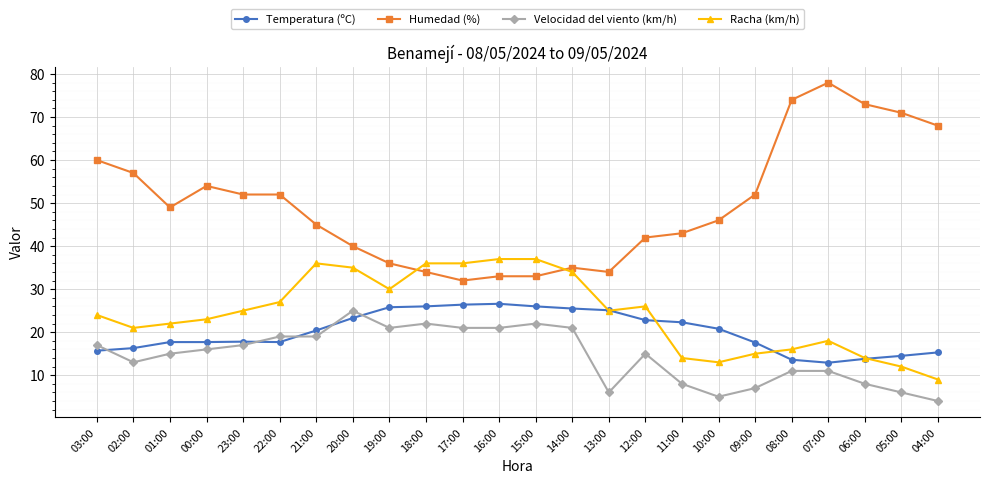

What is the label of the 22nd point from the right?

01:00